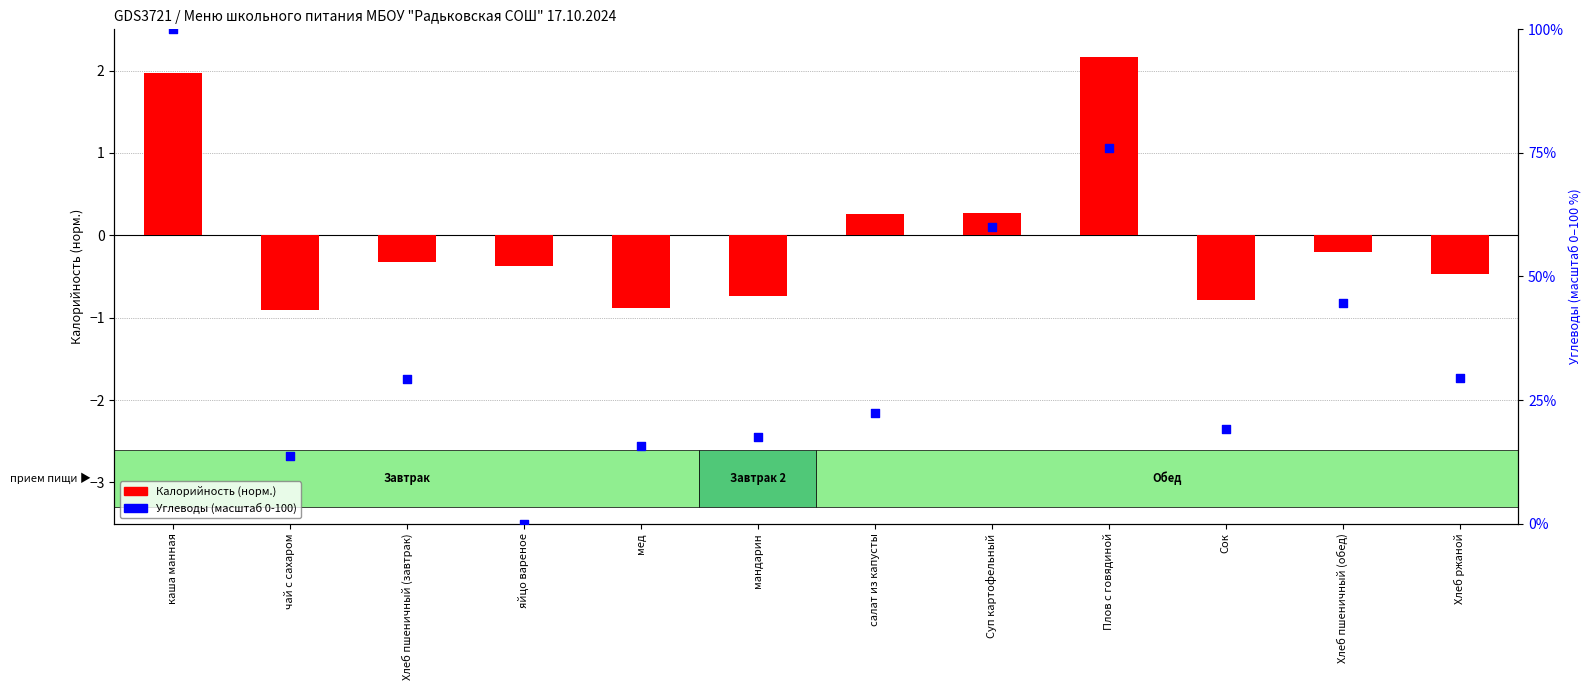

What are all the series names shown in the legend?

Калорийность (норм.), Углеводы (масштаб 0-100)